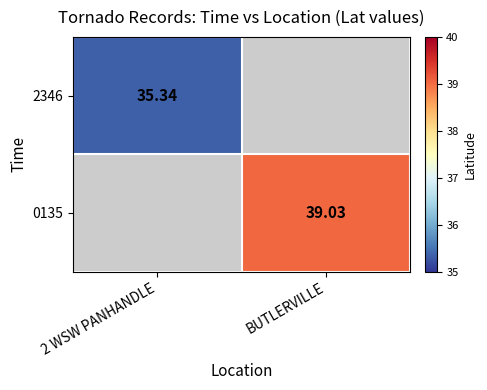

Rank the categories by 0135 value from highest to lowest.

2 WSW PANHANDLE, BUTLERVILLE